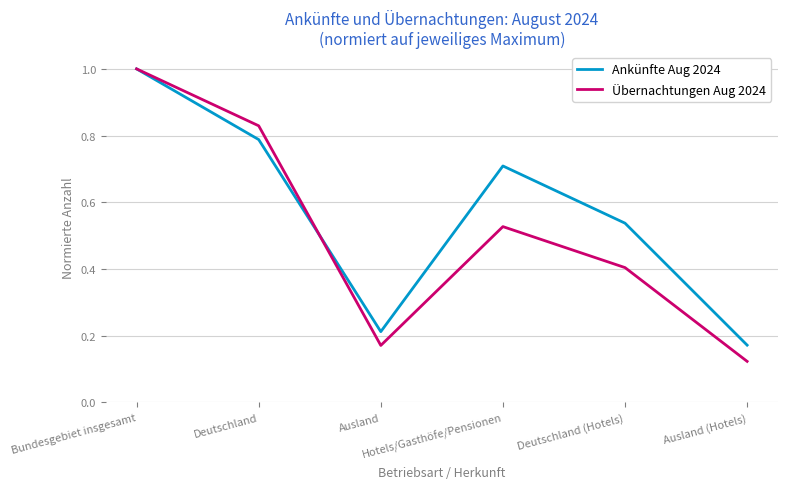

How many interior local peaks does the Übernachtungen Aug 2024 series have?

1